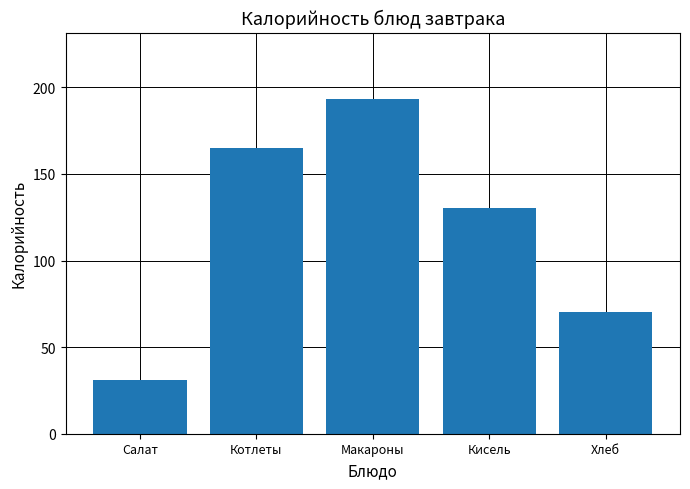

Which has a higher value, Макароны or Кисель?

Макароны